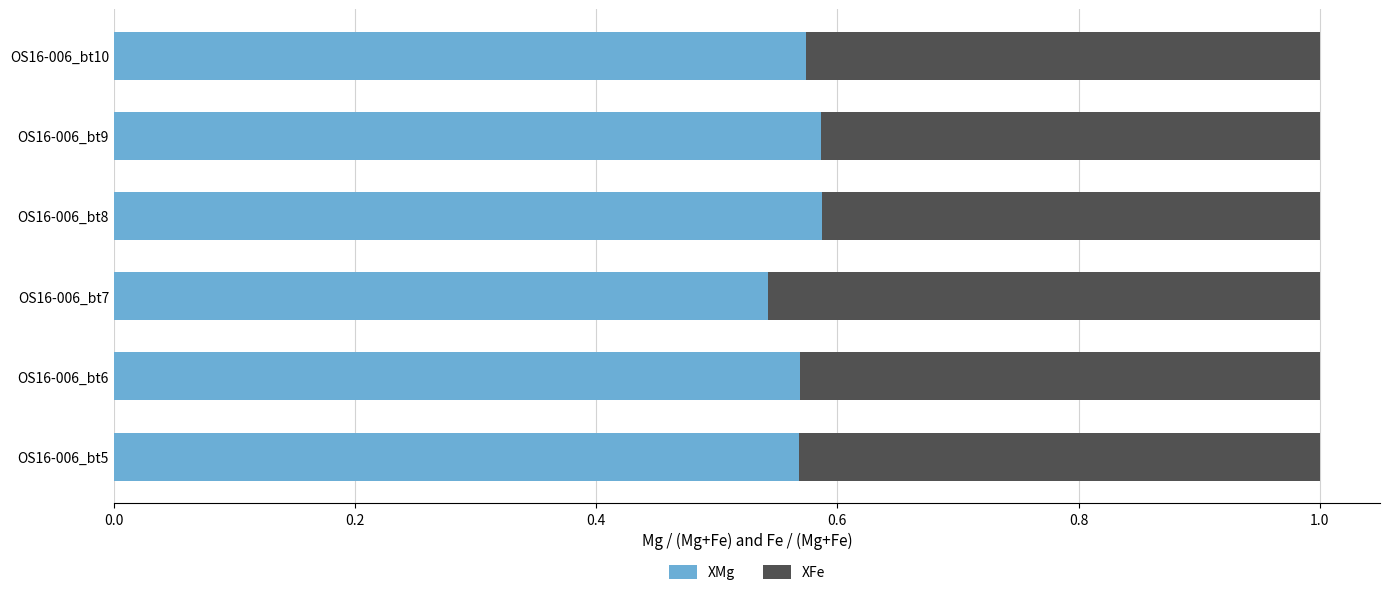

What is the total value across all series at OS16-006_bt10?

1.0